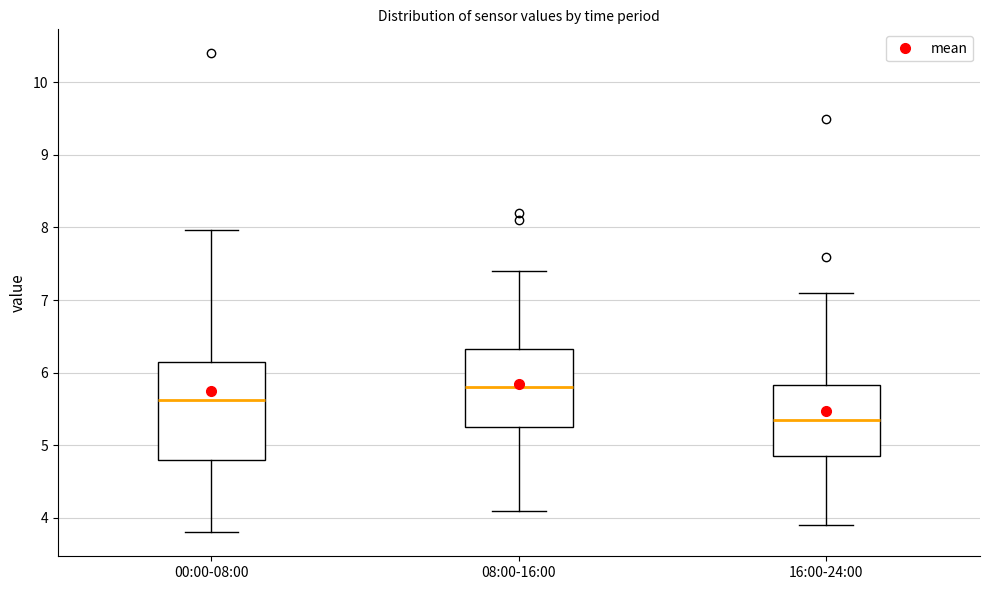

Reading left to right, transcribe this box plot: for each box, give where its median line is, the range the box spans, and where its two whiskers end, as read against the y-axis. The values are not printed on the chart, so give them approximately, as read against the axis.

00:00-08:00: median 5.6, box 4.8 to 6.1, whiskers 3.8 to 8.0
08:00-16:00: median 5.8, box 5.3 to 6.3, whiskers 4.1 to 7.4
16:00-24:00: median 5.4, box 4.9 to 5.8, whiskers 3.9 to 7.1